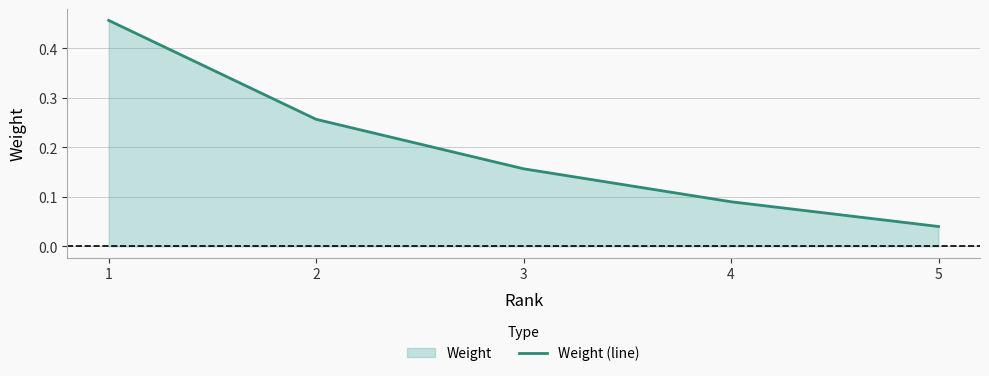

Does the chart have visible grid lines?

Yes